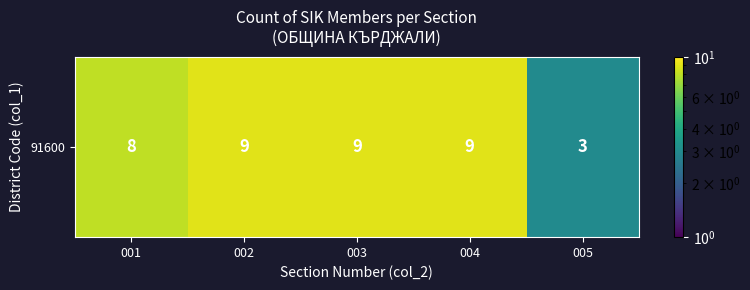

At which category does the chart reach its minimum across all series?

005